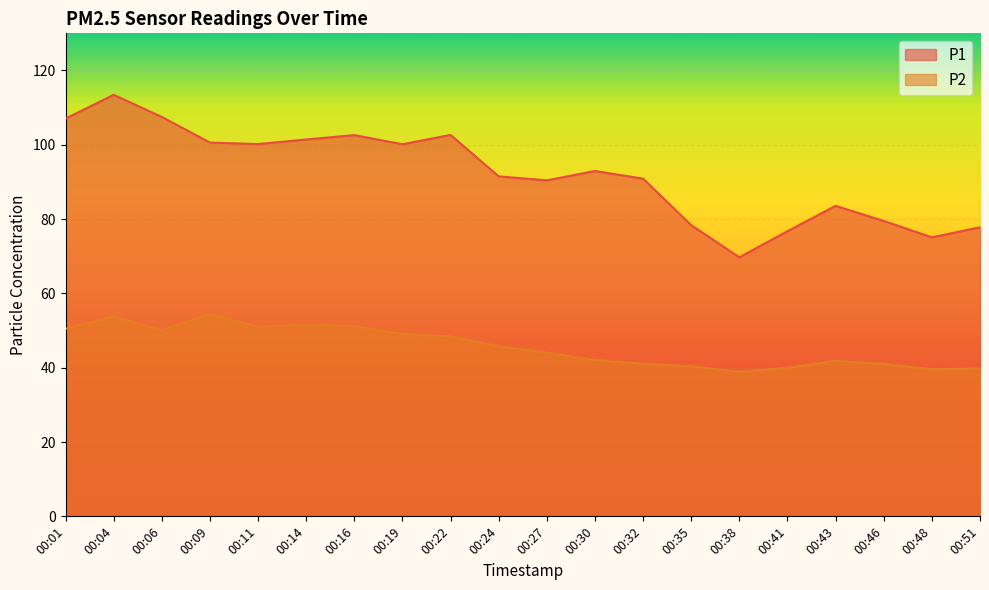

What is the difference between the P1 values at 00:04 and 00:06?

6.0